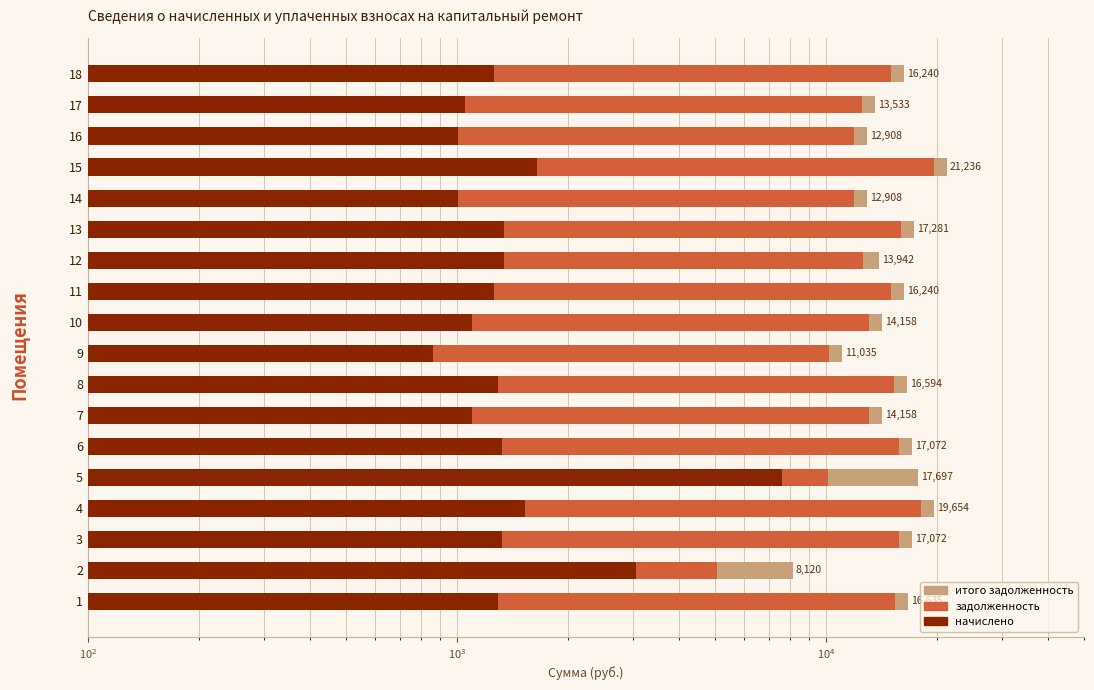

At 8, list the series in order from largest to smallest.

итого задолженность, задолженность, начислено